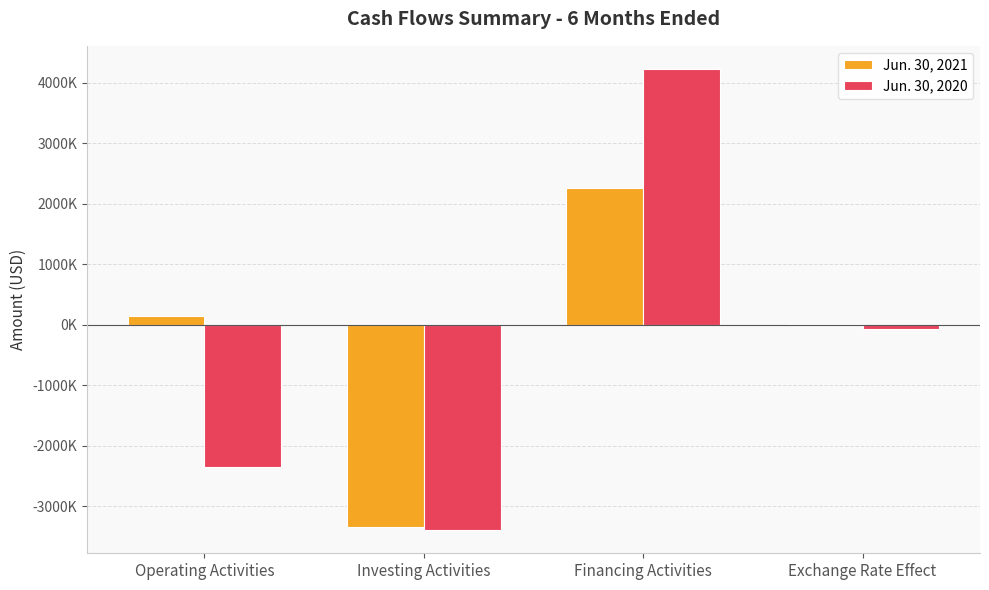

What is the value of the Jun. 30, 2020 bar at the 1st from the left?

-2353000